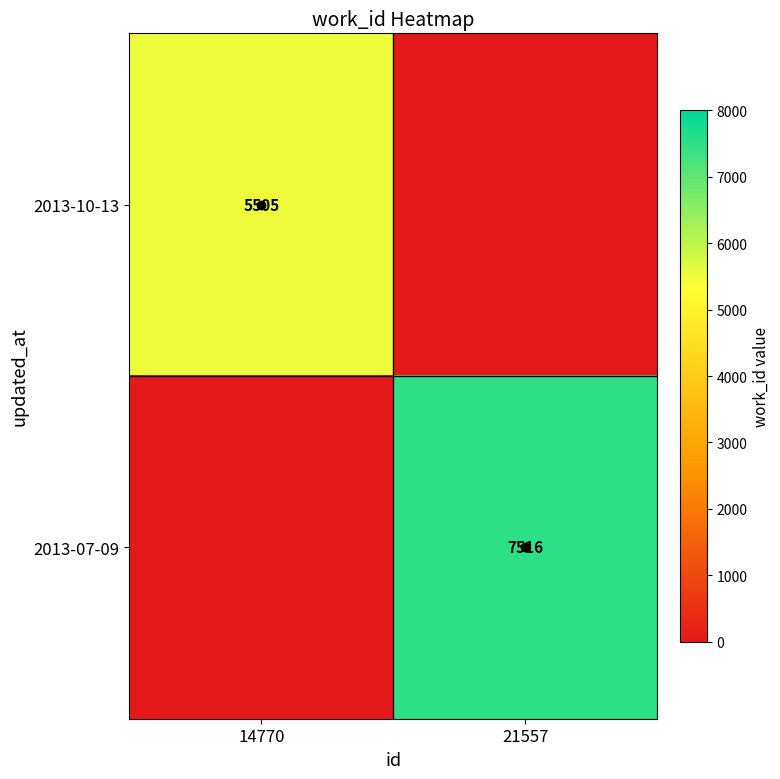

At which label is 2013-10-13 closest to 2752?

21557